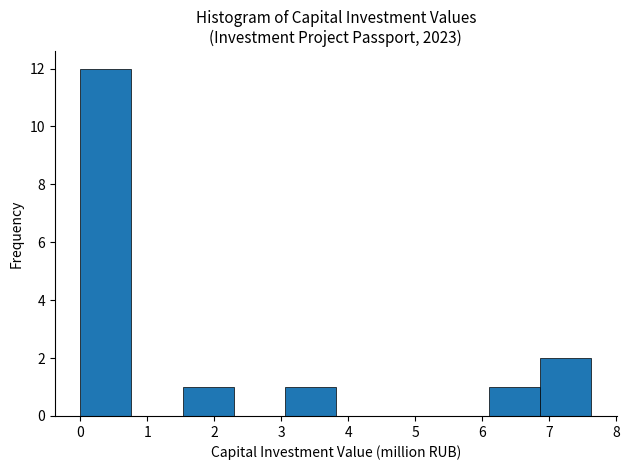

Reading left to right, transcribe this chart: for each bar, give the range it covers on the x-axis and its height. Neither the bar edges nor the heights are printed on the chart, so give them approximately, as read against the axes.

0.0 to 0.8: 12
0.8 to 1.5: 0
1.5 to 2.3: 1
2.3 to 3.1: 0
3.1 to 3.8: 1
3.8 to 4.6: 0
4.6 to 5.3: 0
5.3 to 6.1: 0
6.1 to 6.9: 1
6.9 to 7.6: 2